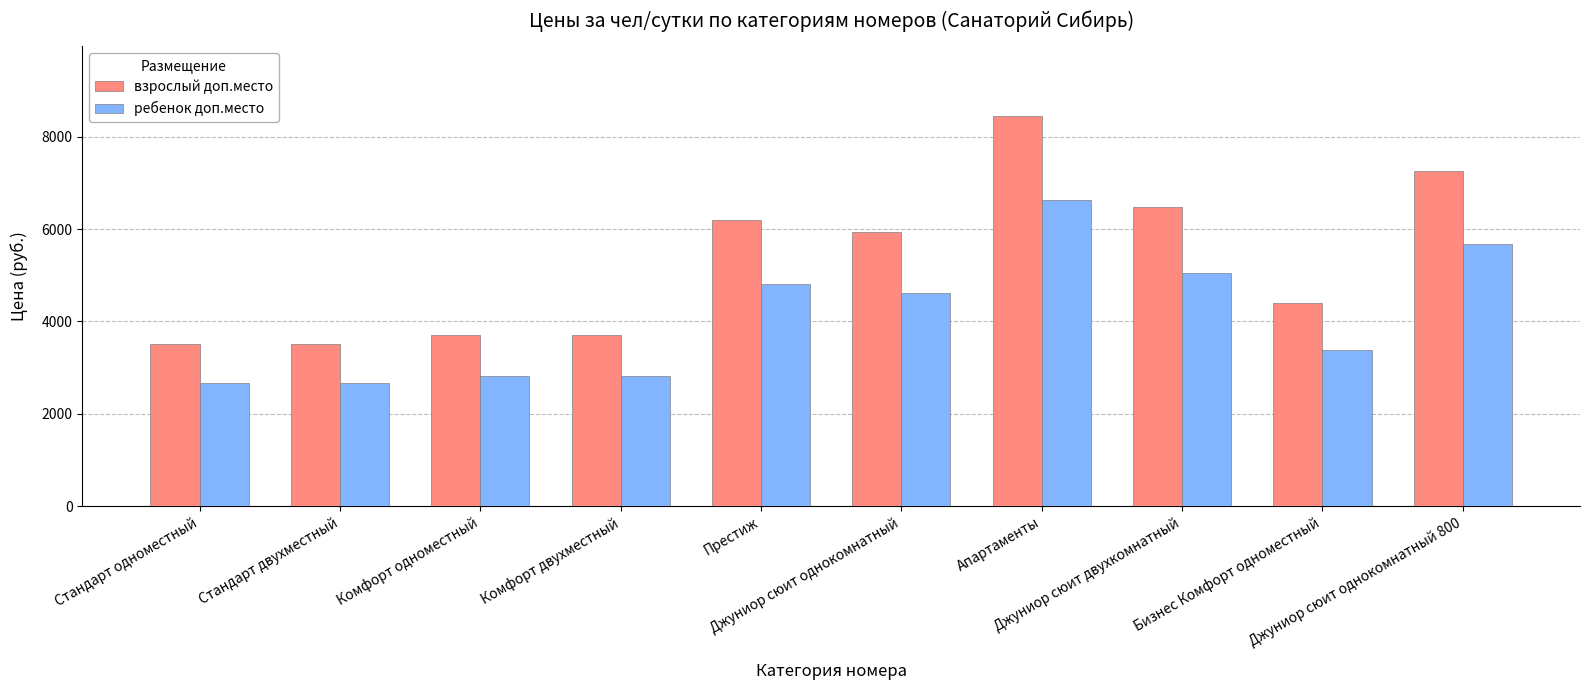

Is the value of ребенок доп.место at Джуниор сюит однокомнатный greater than the value of взрослый доп.место at Джуниор сюит двухкомнатный?

No